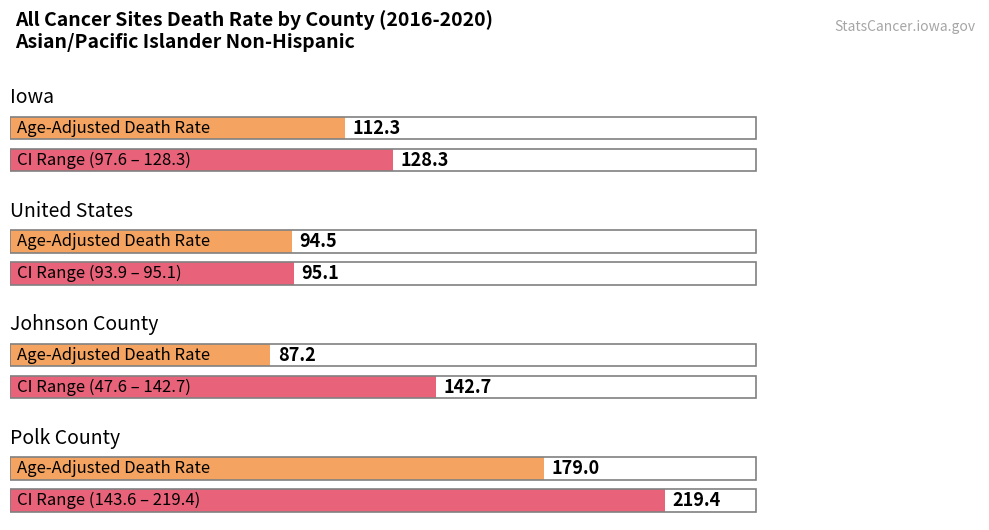

What is the value of the Lower CI bar at the 2nd from the left?

93.9